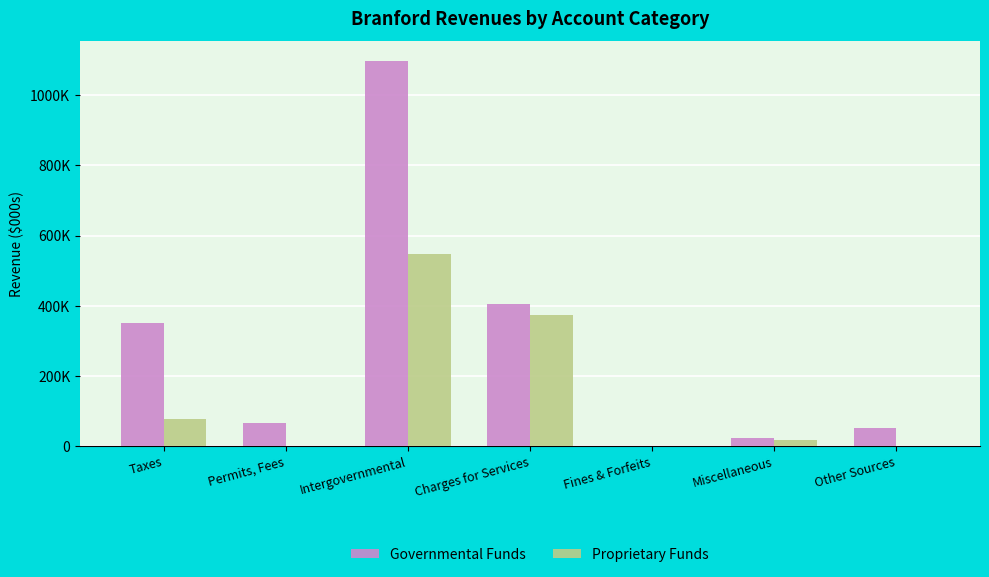

Which series has the largest total across all categories?

Governmental Funds